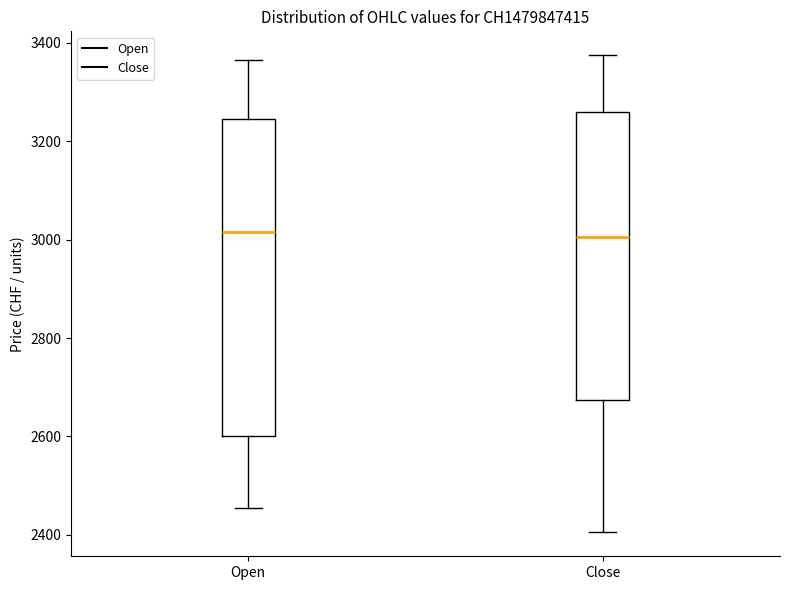

Reading left to right, read every box against the y-axis: the position of its median line, the range the box covers, and the ends of its whiskers. The values are not printed on the chart, so give them approximately, as read against the axis.

Open: median 3020, box 2600 to 3240, whiskers 2460 to 3360
Close: median 3000, box 2680 to 3260, whiskers 2400 to 3380